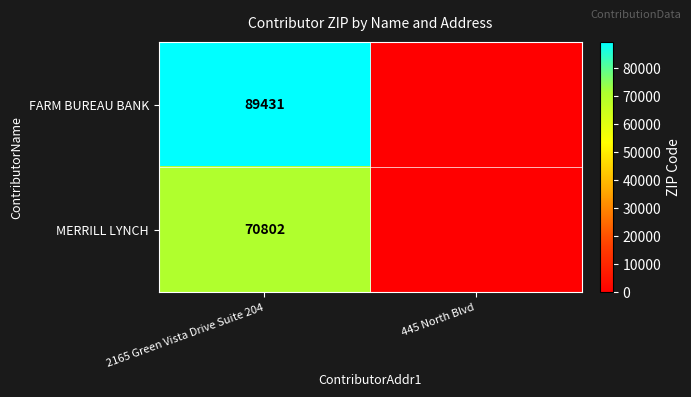

Is it true that FARM BUREAU BANK equals 89431 at 2165 Green Vista Drive Suite 204?

True